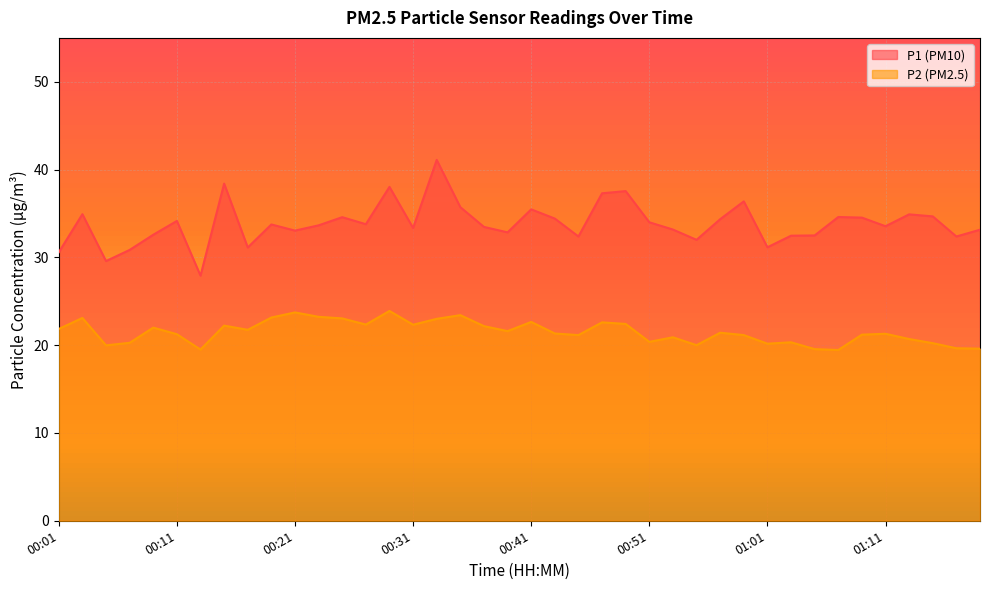

At which label does P2 first exceed 21?

00:01